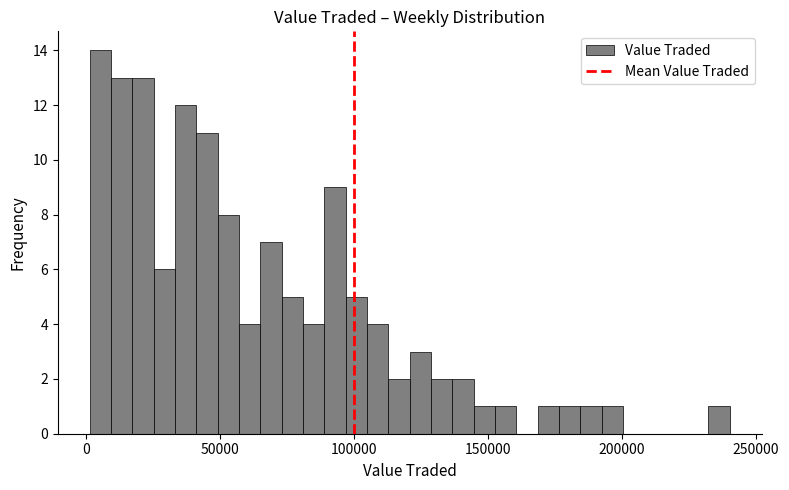

Around what value on the x-axis is the tallest bar? Give the approximate position of its centre, as read against the axis.

5000